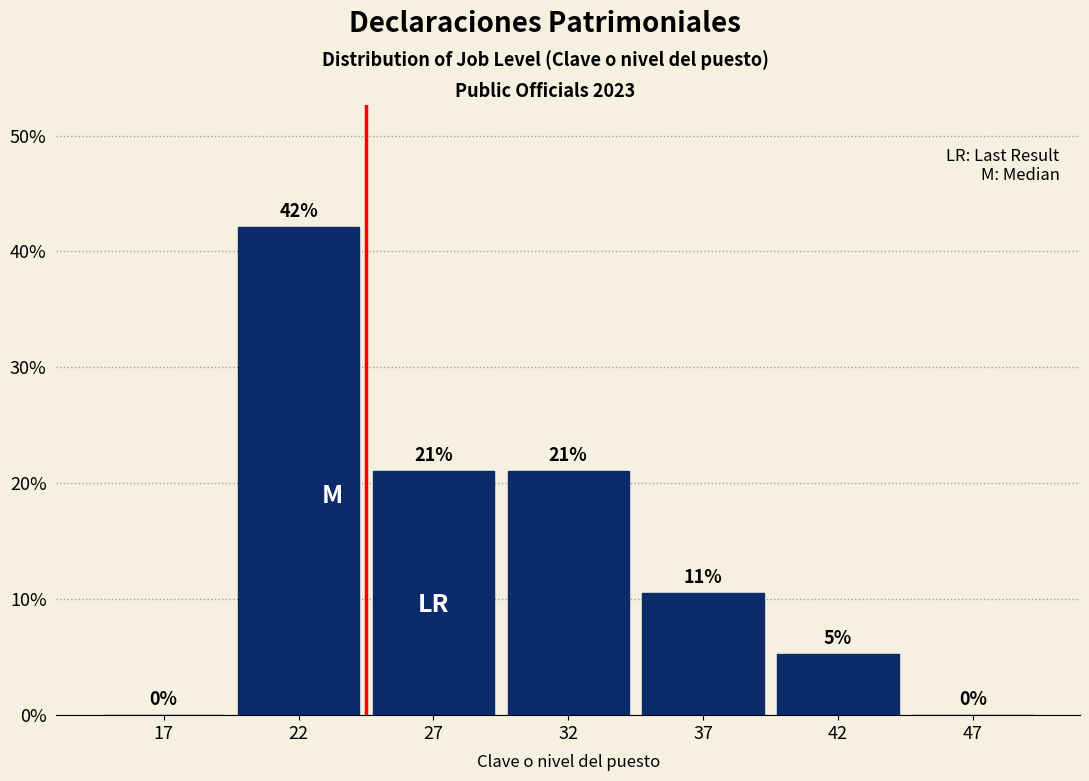

Which has a higher value, 27 or 47?

27